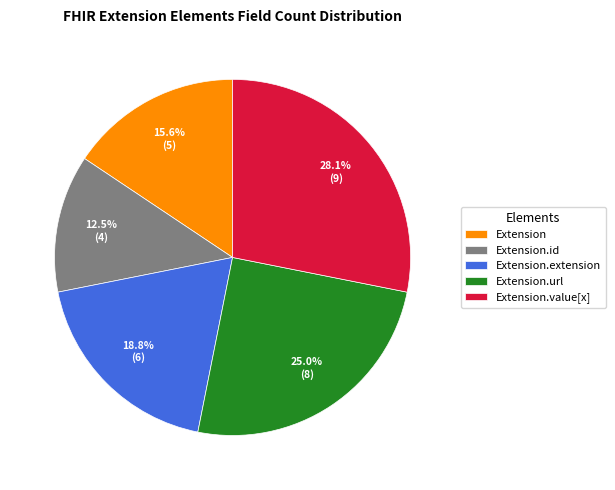

How many segments does this pie chart have?

5